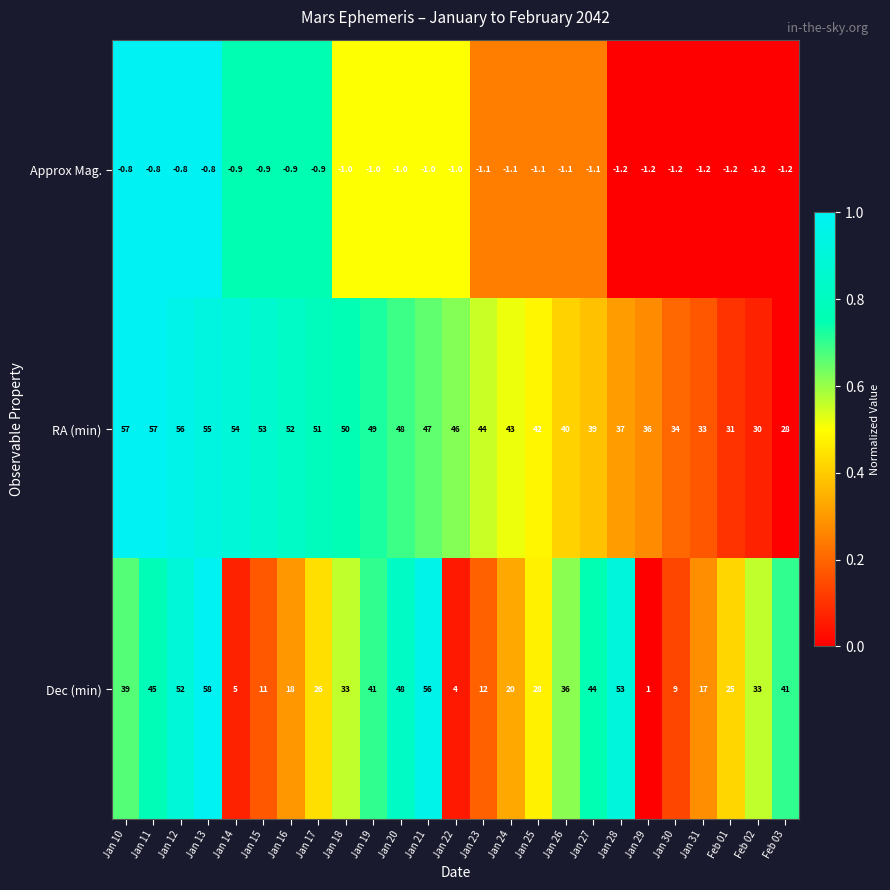

What is the sum of all Dec (min) values?

755.0